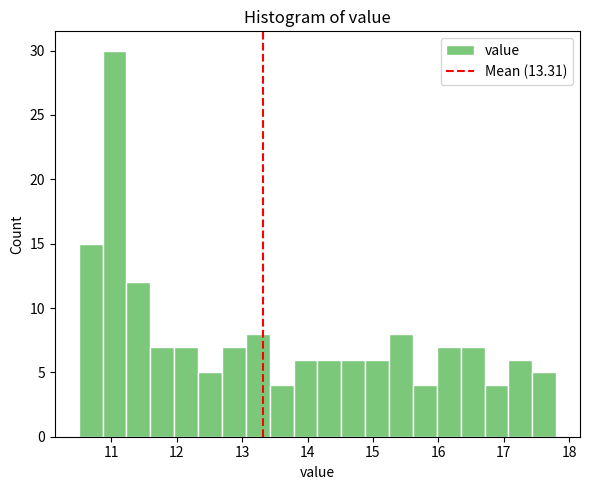

Around what value on the x-axis is the tallest bar? Give the approximate position of its centre, as read against the axis.

11.0